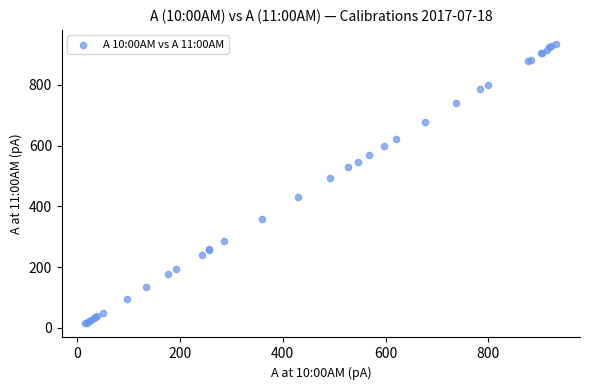

What Y value in the scatter plot is closest to 474?

492.1